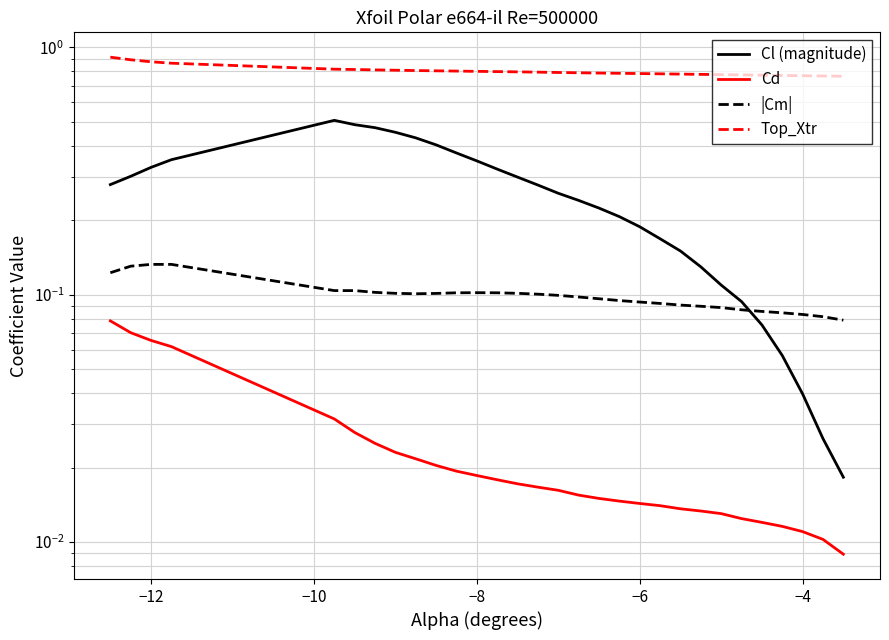

How many Cd values are between 0 and 1?

30